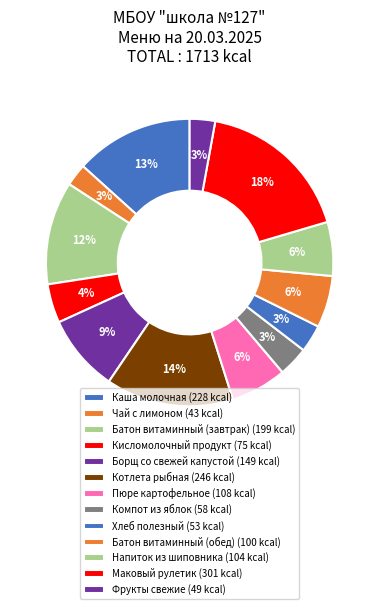

The Хлеб полезный slice represents 16% of the pie. True or false?

False